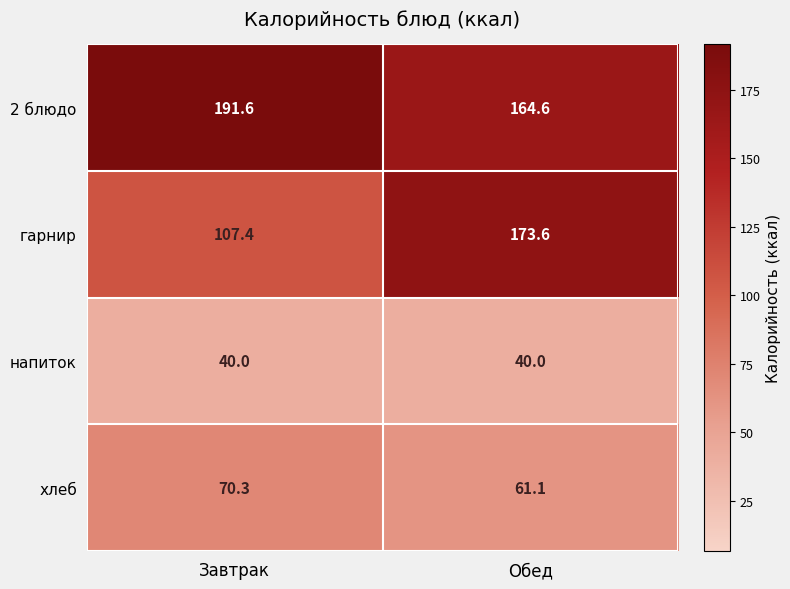

Where is 2 блюдо nearest to the value 178?

Обед